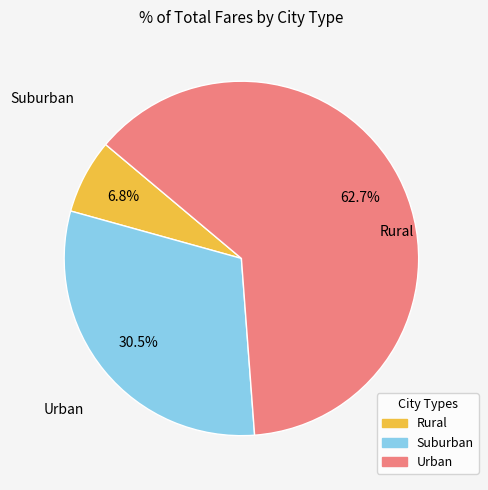

Is there a majority slice in this chart?

Yes